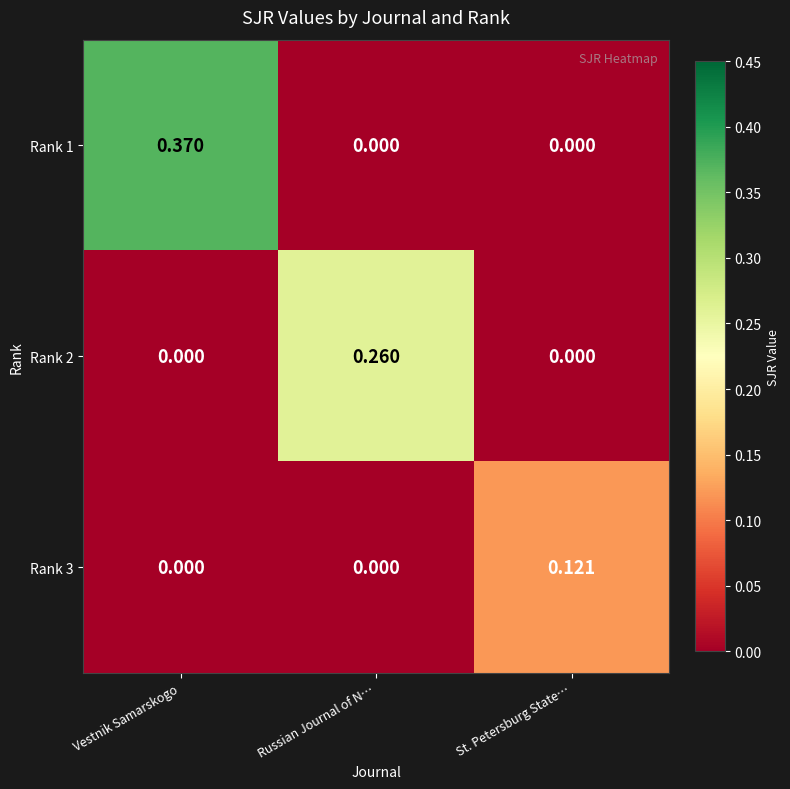

Rank the series by their maximum value, from highest to lowest.

Rank 1, Rank 2, Rank 3